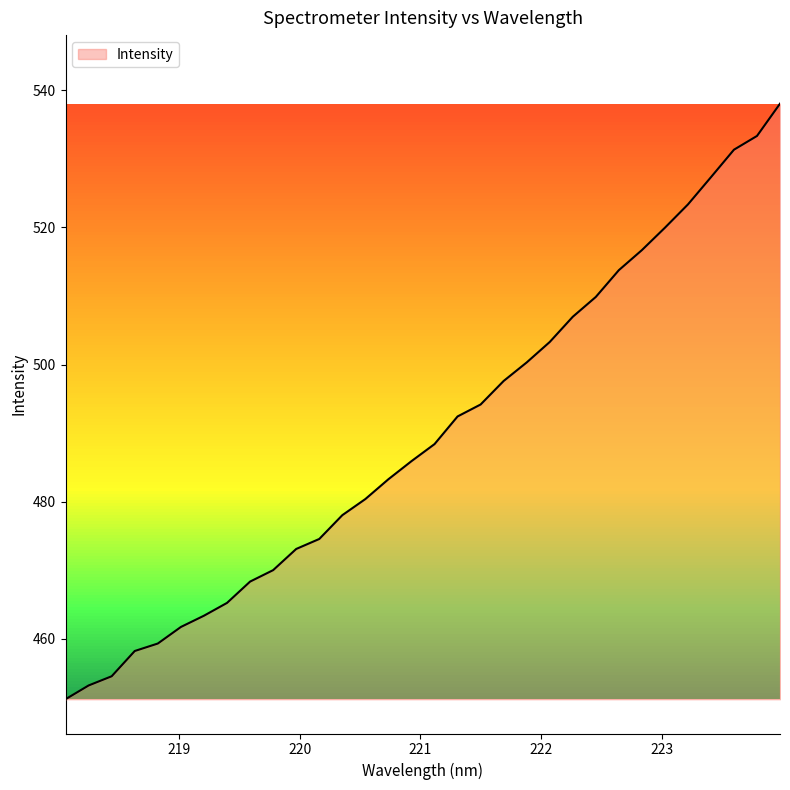

What is the difference between the maximum and minimum values?

86.8